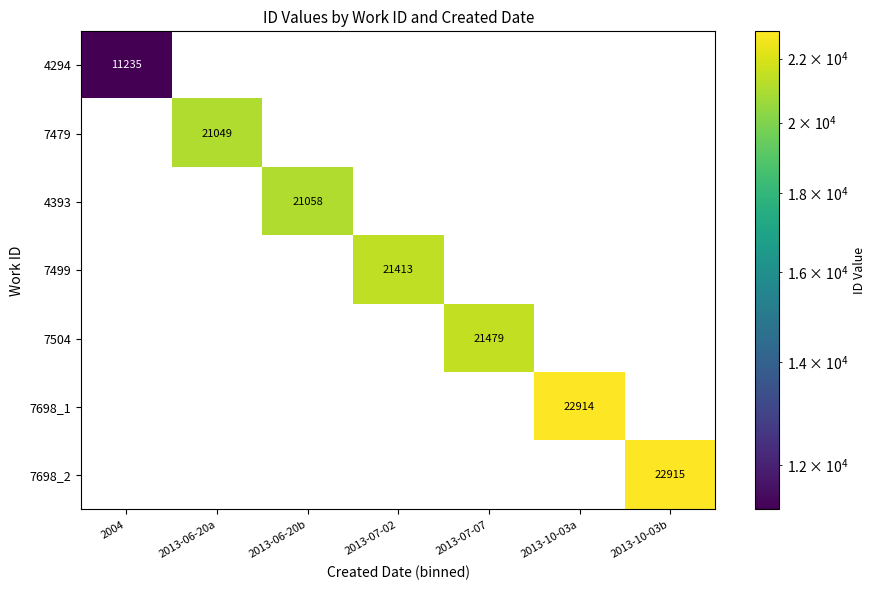

The value of 4294 at 2004 is 11235. True or false?

True